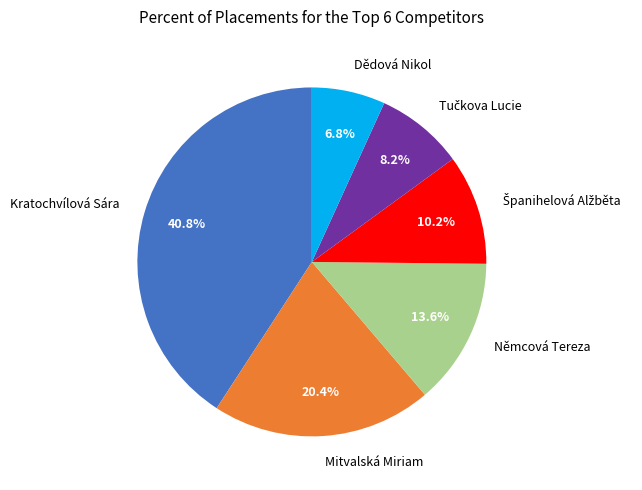

Does any single category account for the majority?

No